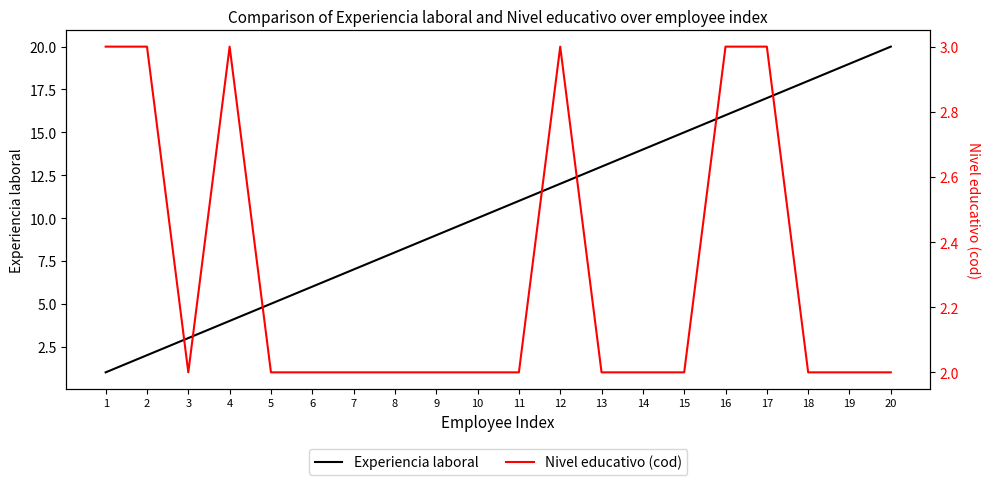

True or false: Nivel educativo (cod) has more than 0 points higher than both neighbors.

True